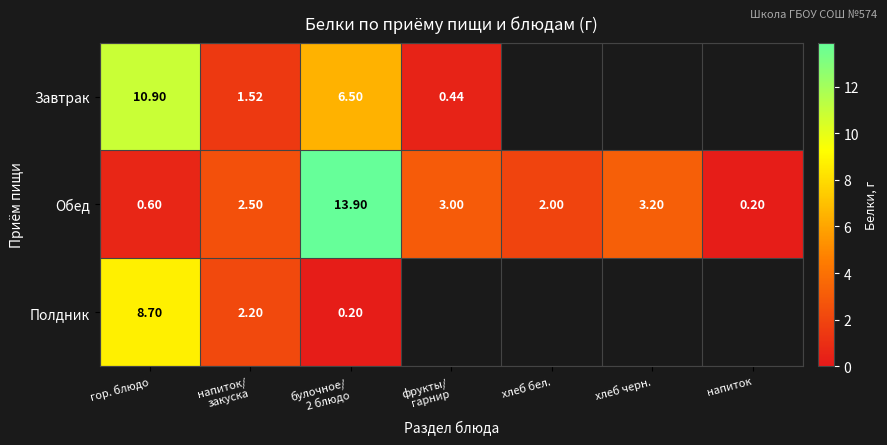

Where is Обед nearest to the value 7?

хлеб черн.